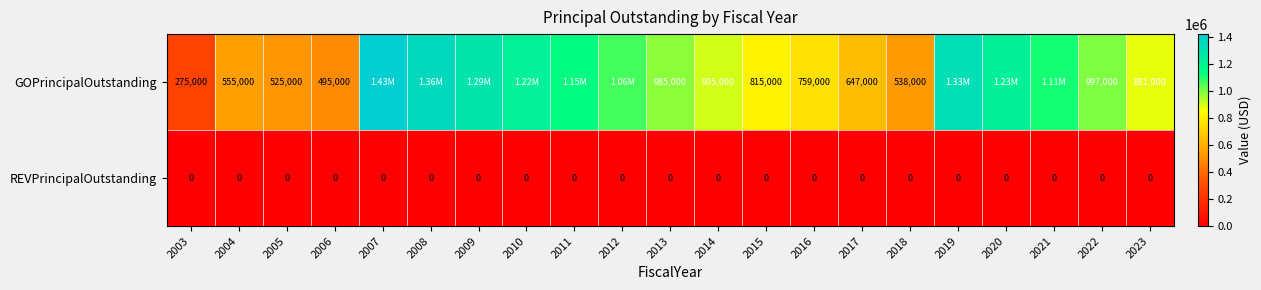

What is the difference between the highest and lowest values at 2016?

759000